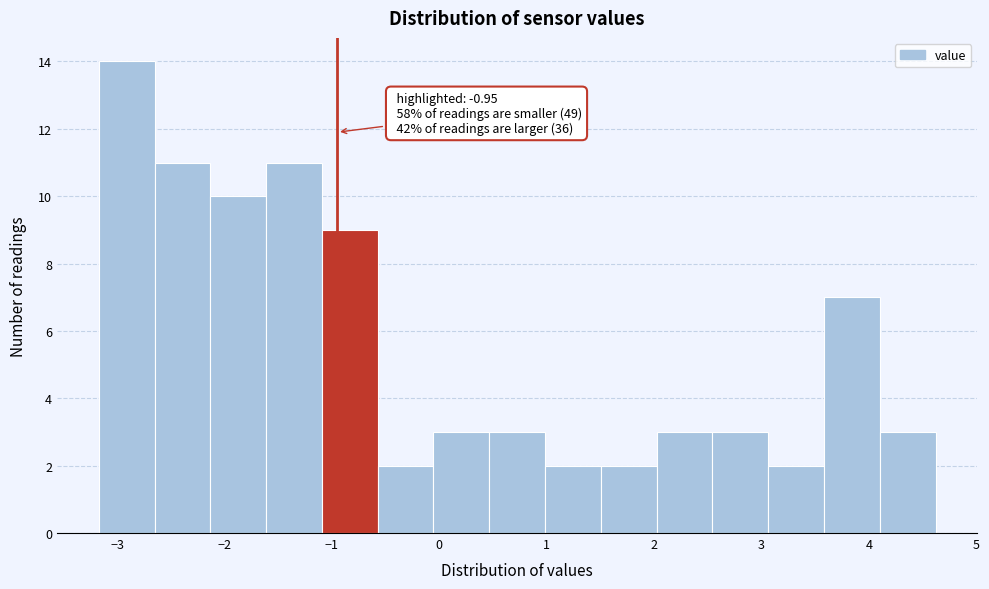

Which range on the x-axis has the tallest bar?

-3.2 to -2.7